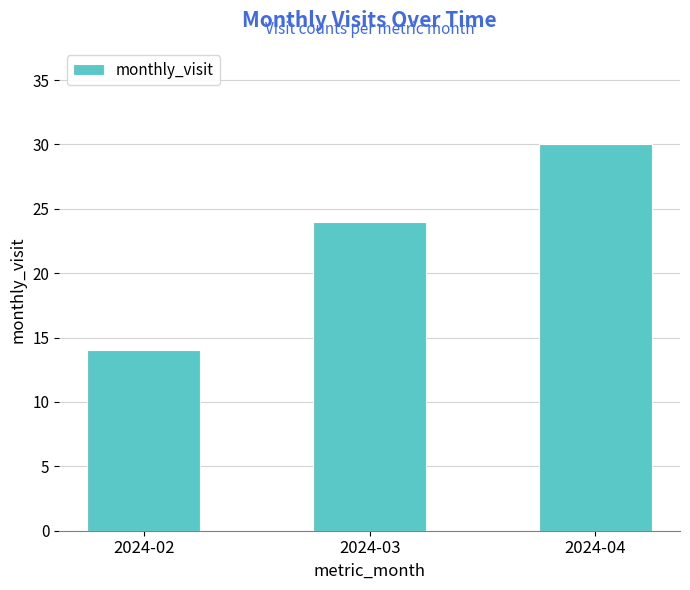

What is the ratio of the value at 2024-02 to the value at 2024-03?

0.6